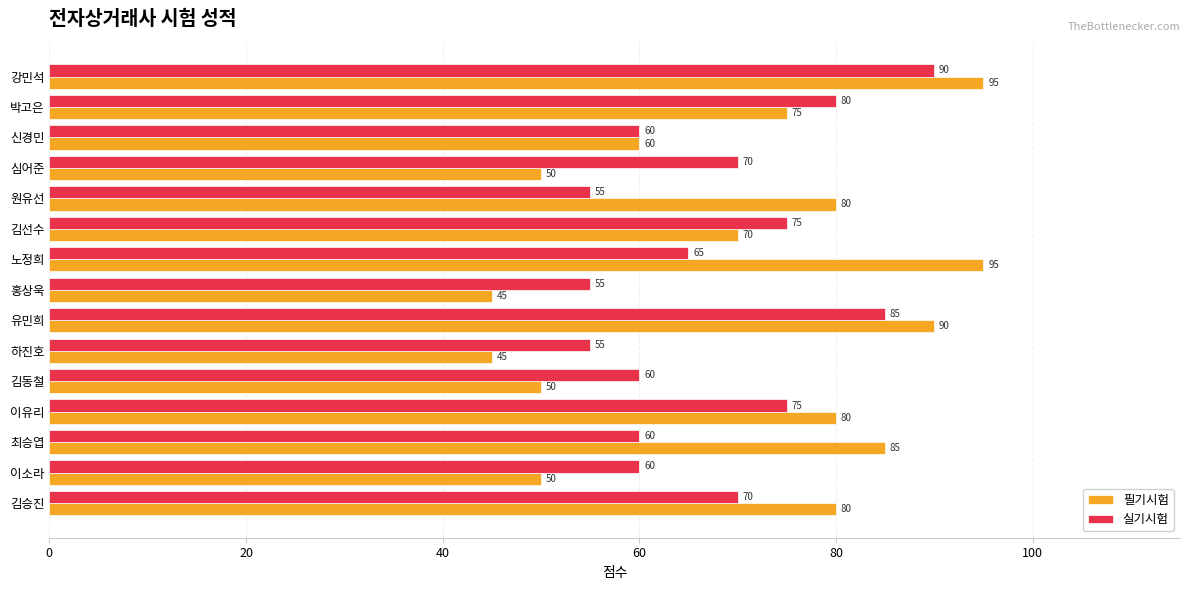

Count the number of data series in this chart.

2